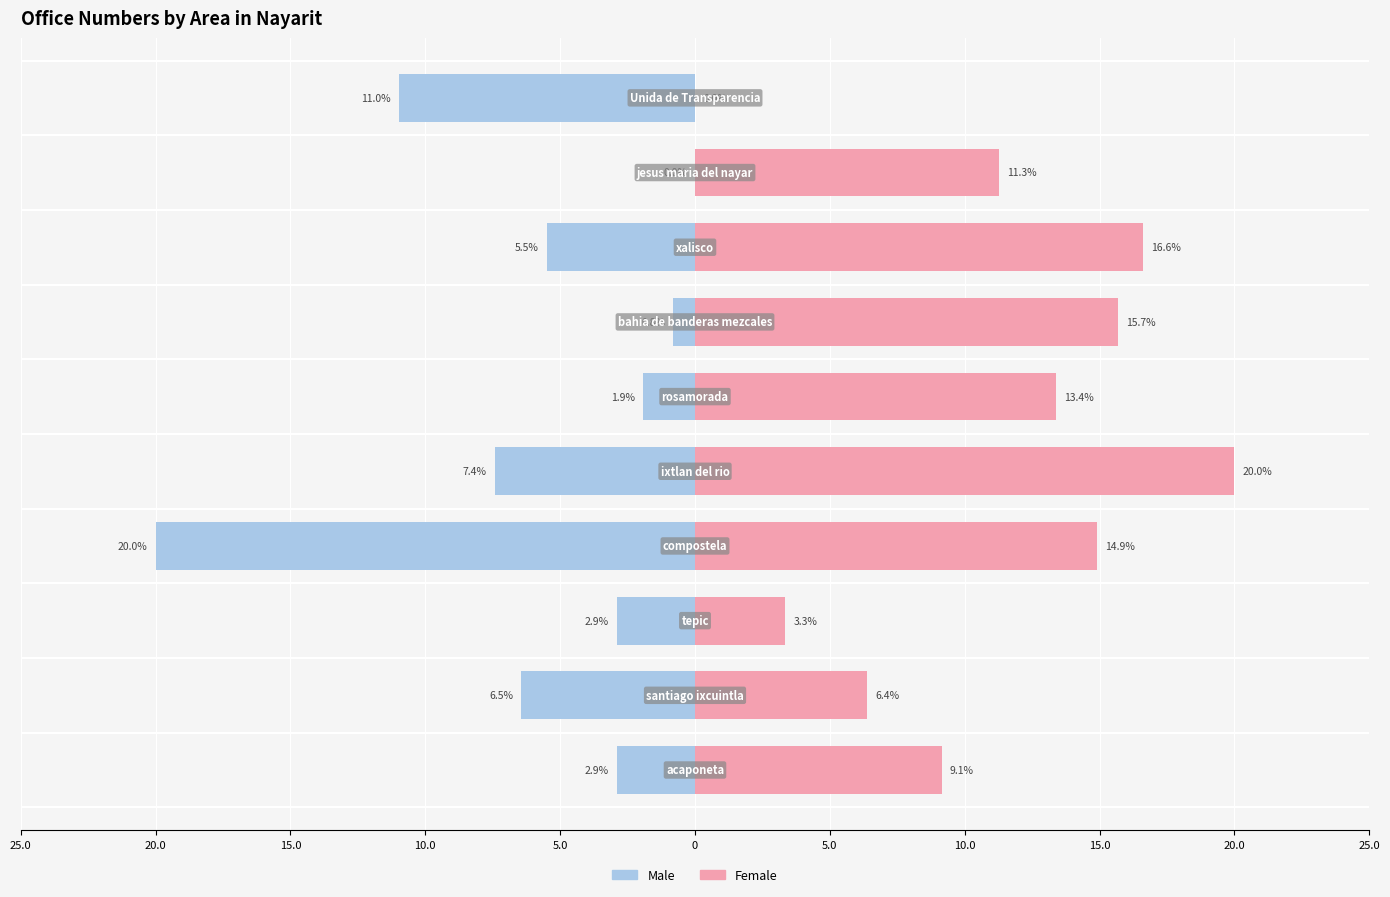

Does the chart contain any negative values?

Yes